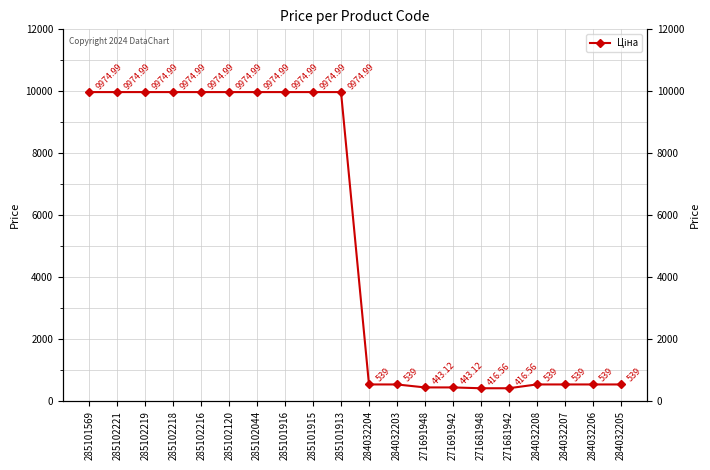

Reading right to left, transcribe all the data shown in this chart.

539.0	539.0	539.0	539.0	416.6	416.6	443.1	443.1	539.0	539.0	9975.0	9975.0	9975.0	9975.0	9975.0	9975.0	9975.0	9975.0	9975.0	9975.0